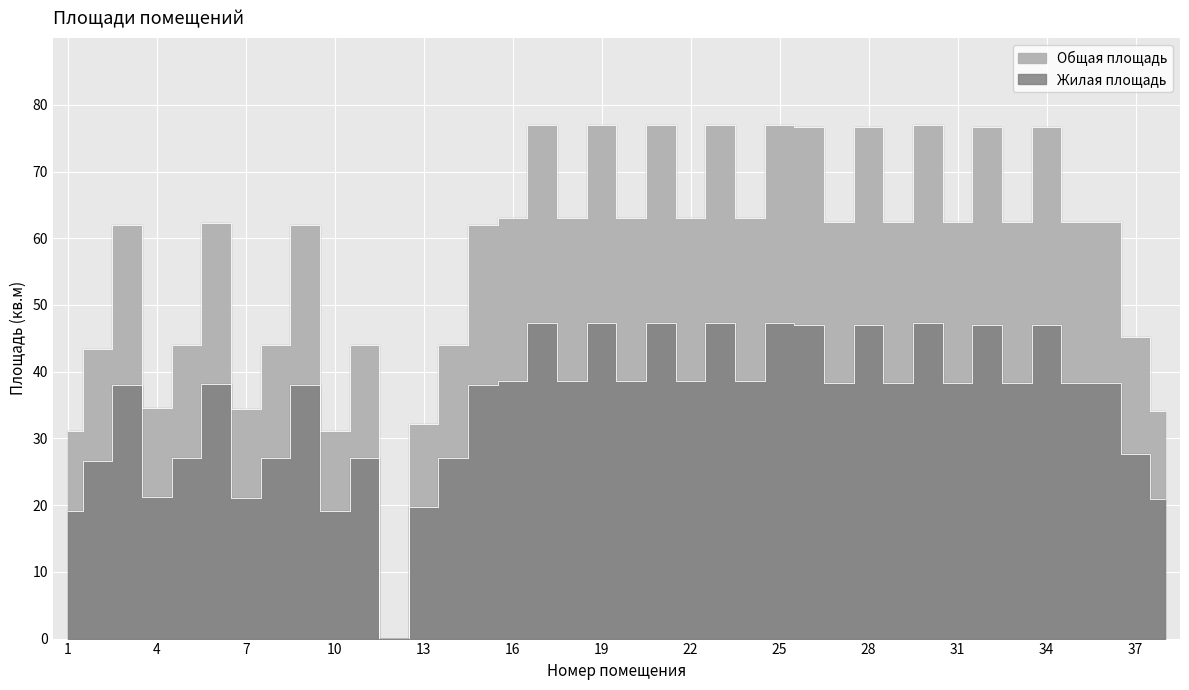

Where is the first local maximum for Общая площадь?

3